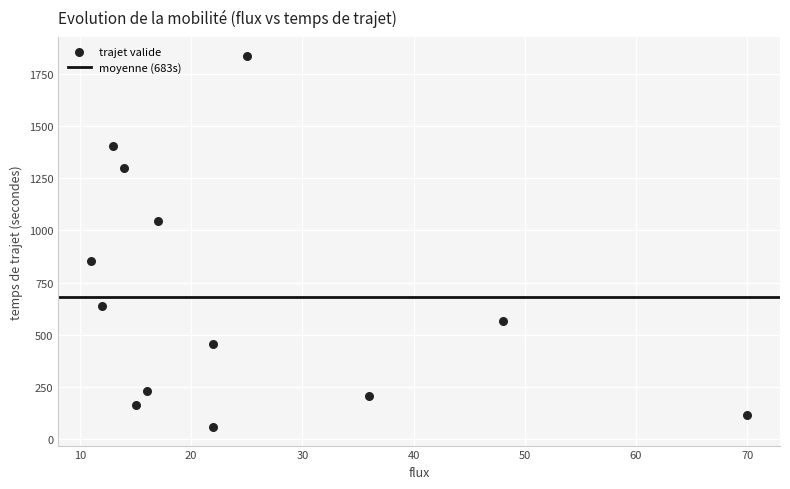

What is the range of X values (max minus min)?

59